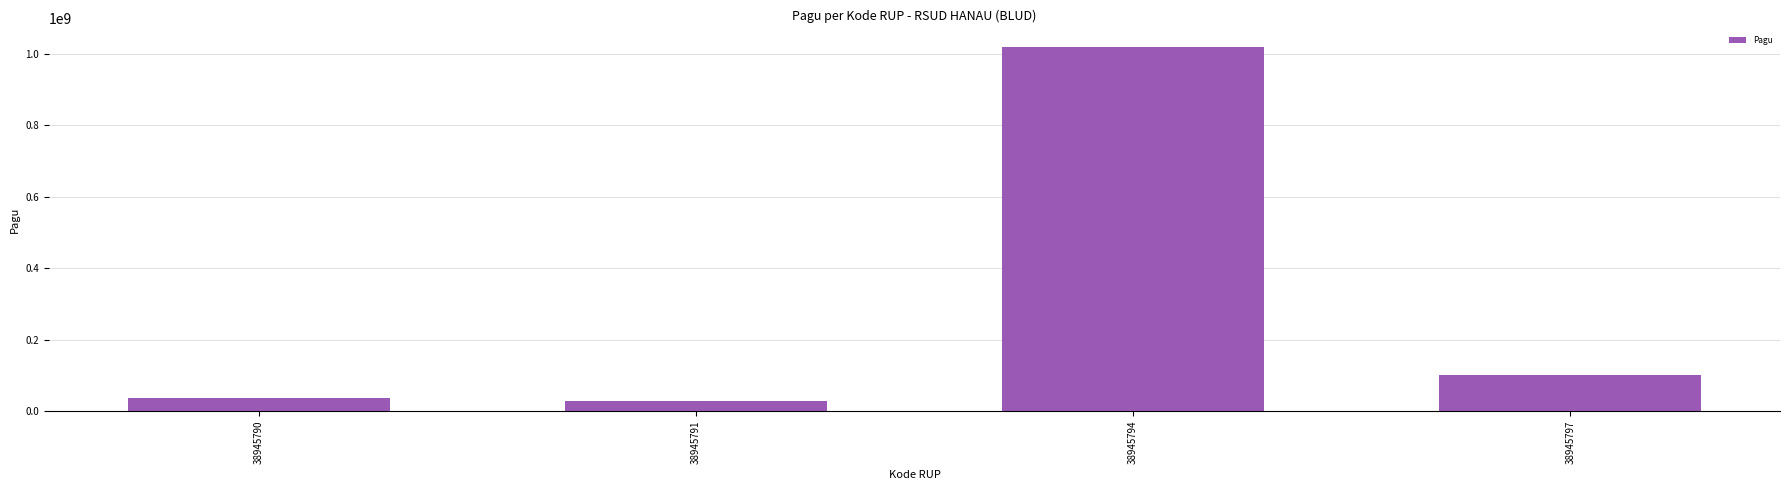

What is the value of the 3rd bar from the left?

1020000000